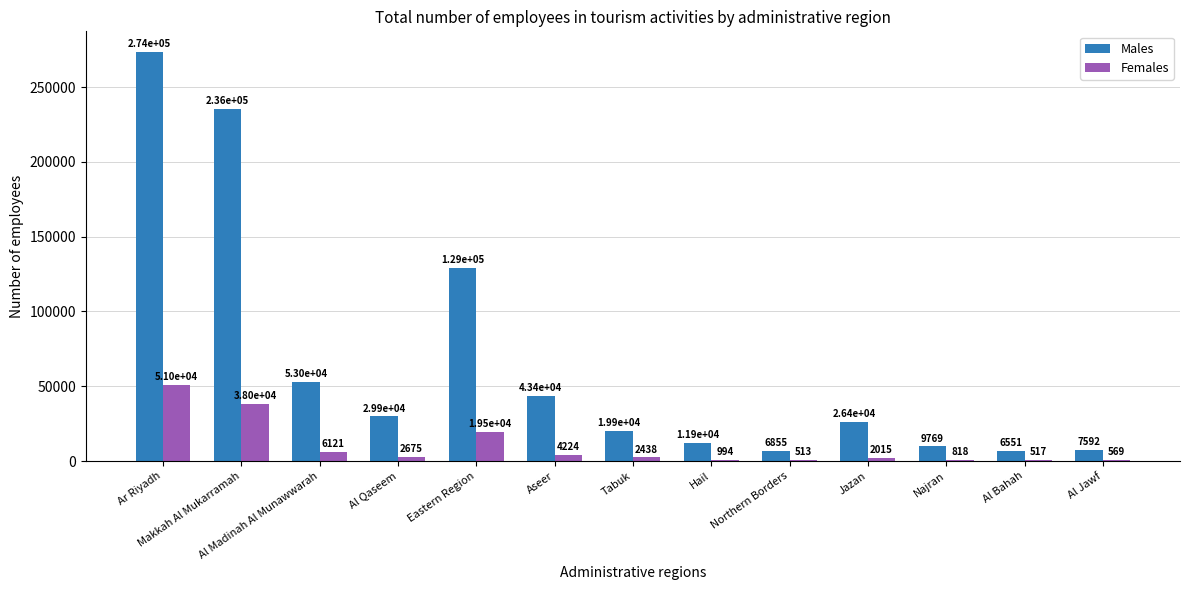

At which category does the chart reach its peak across all series?

Ar Riyadh